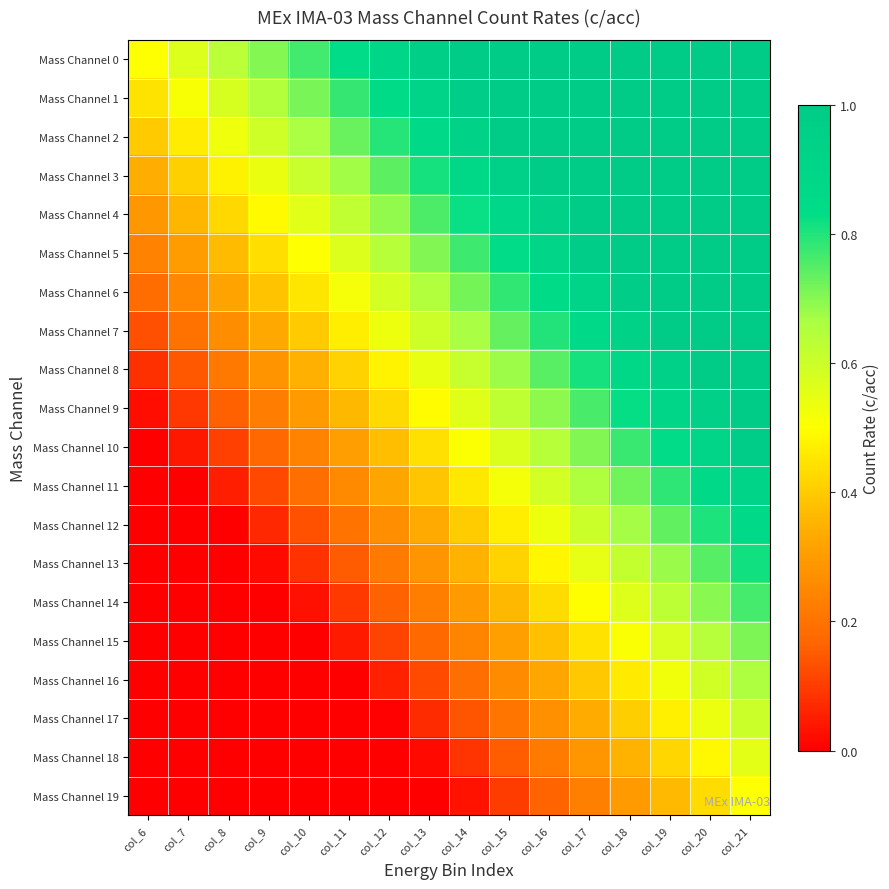

Between col_12 and col_18, which series saw the biggest shift?

Mass Channel 9